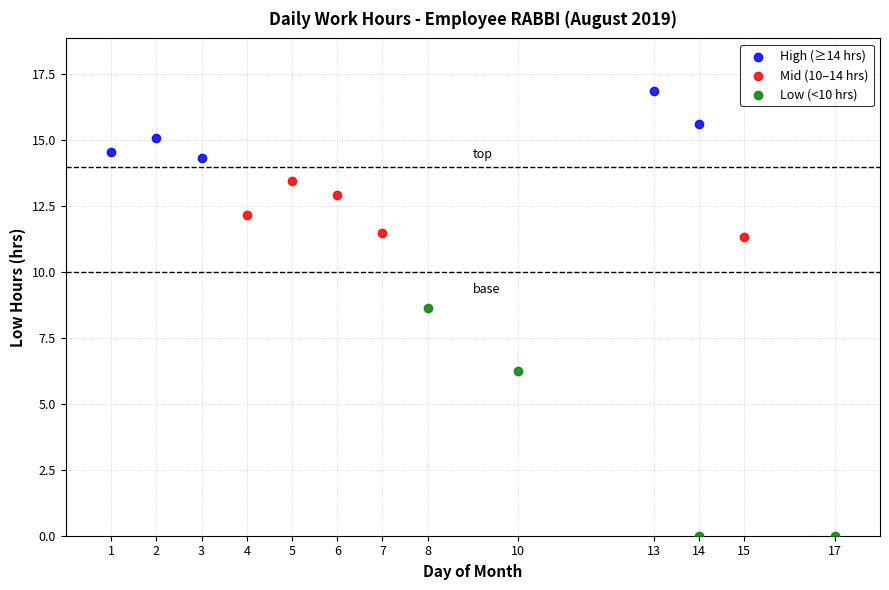

Which series reaches the maximum Y coordinate?

High (≥14 hrs)